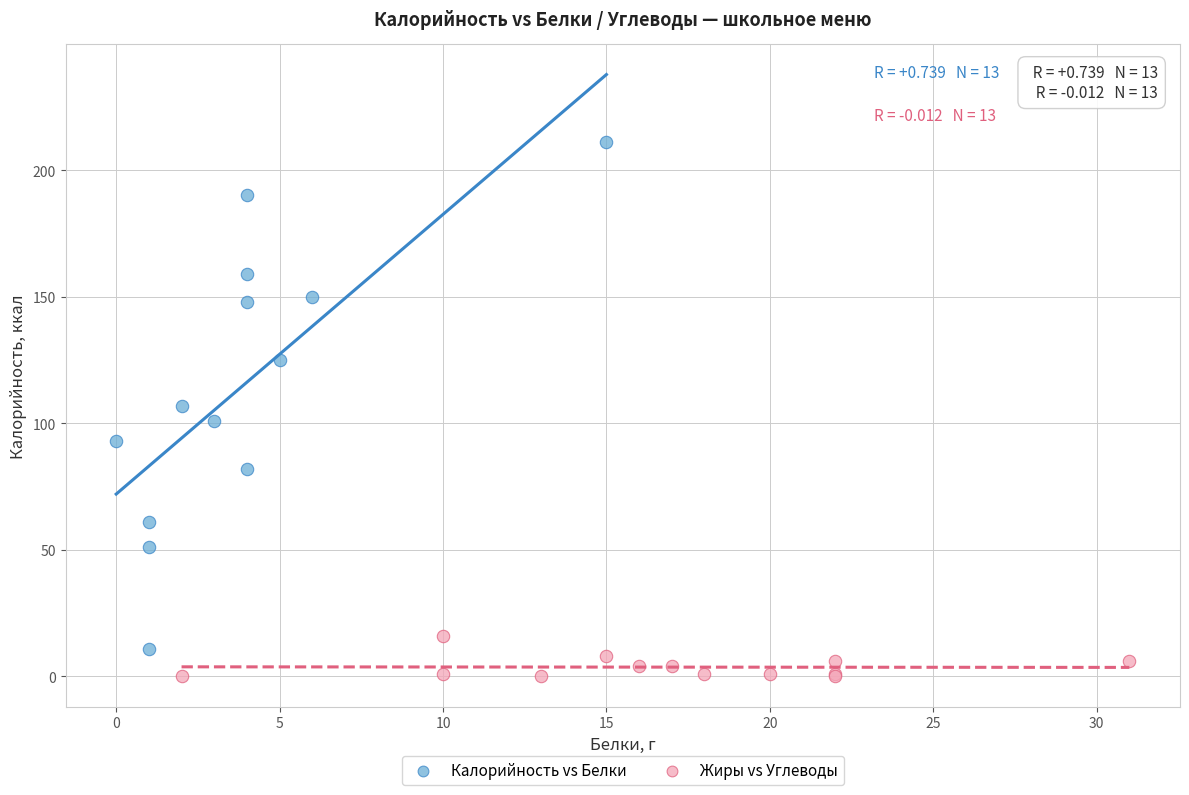

Which series contains the highest Y value?

Калорийность vs Белки